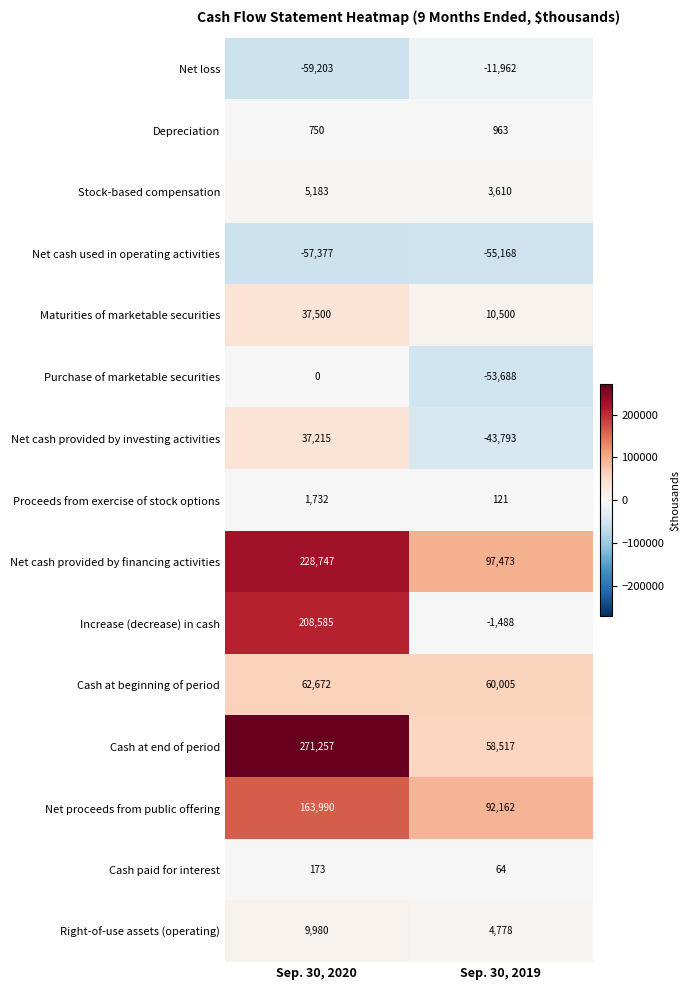

List the series in order of their peak value, lowest first.

Net cash used in operating activities, Net loss, Purchase of marketable securities, Cash paid for interest, Depreciation, Proceeds from exercise of stock options, Stock-based compensation, Right-of-use assets (operating), Net cash provided by investing activities, Maturities of marketable securities, Cash at beginning of period, Net proceeds from public offering, Increase (decrease) in cash, Net cash provided by financing activities, Cash at end of period